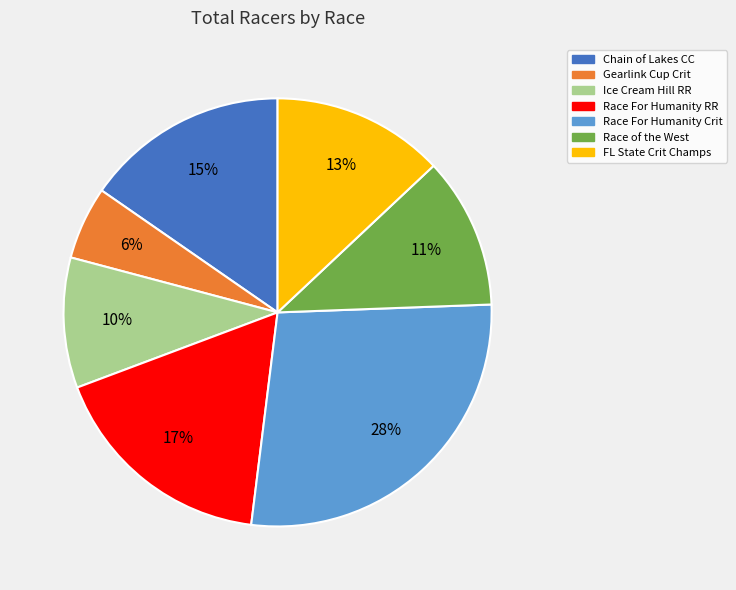

To the nearest percent, what is the difference between the largest and smallest slice percentages?

22%